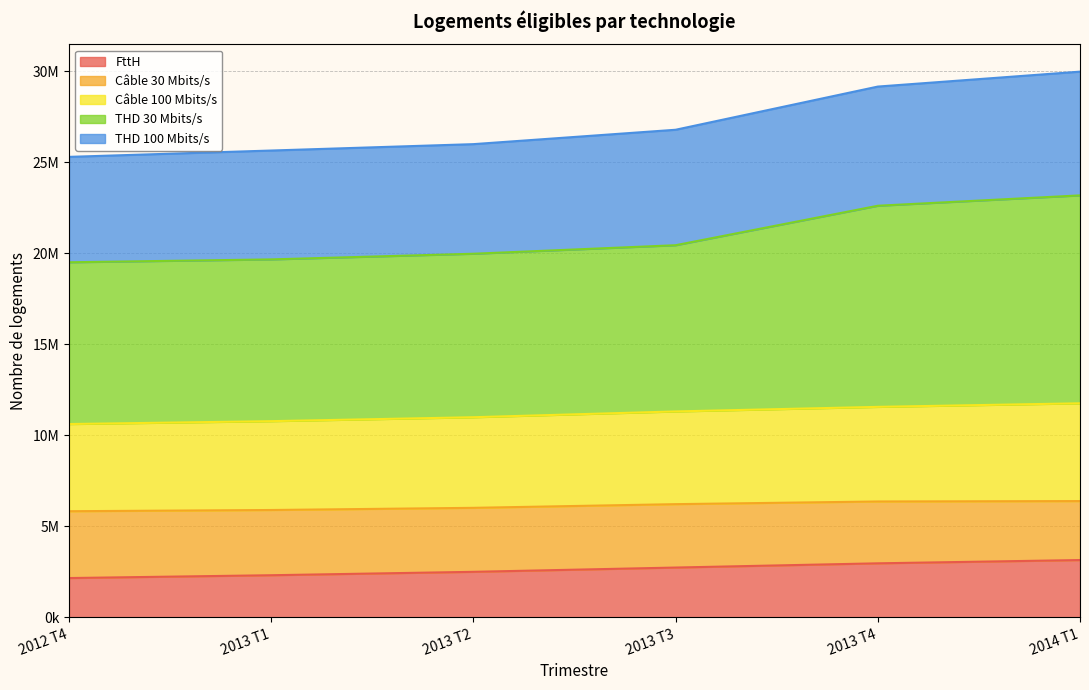

Between 2013 T4 and 2014 T1, which series saw the biggest shift?

THD 30 Mbits/s